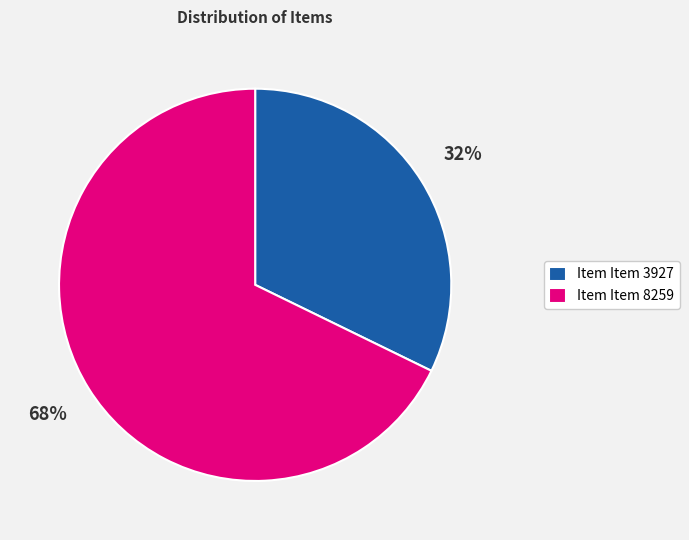

Which slice represents more than half of the pie?

Item Item 8259